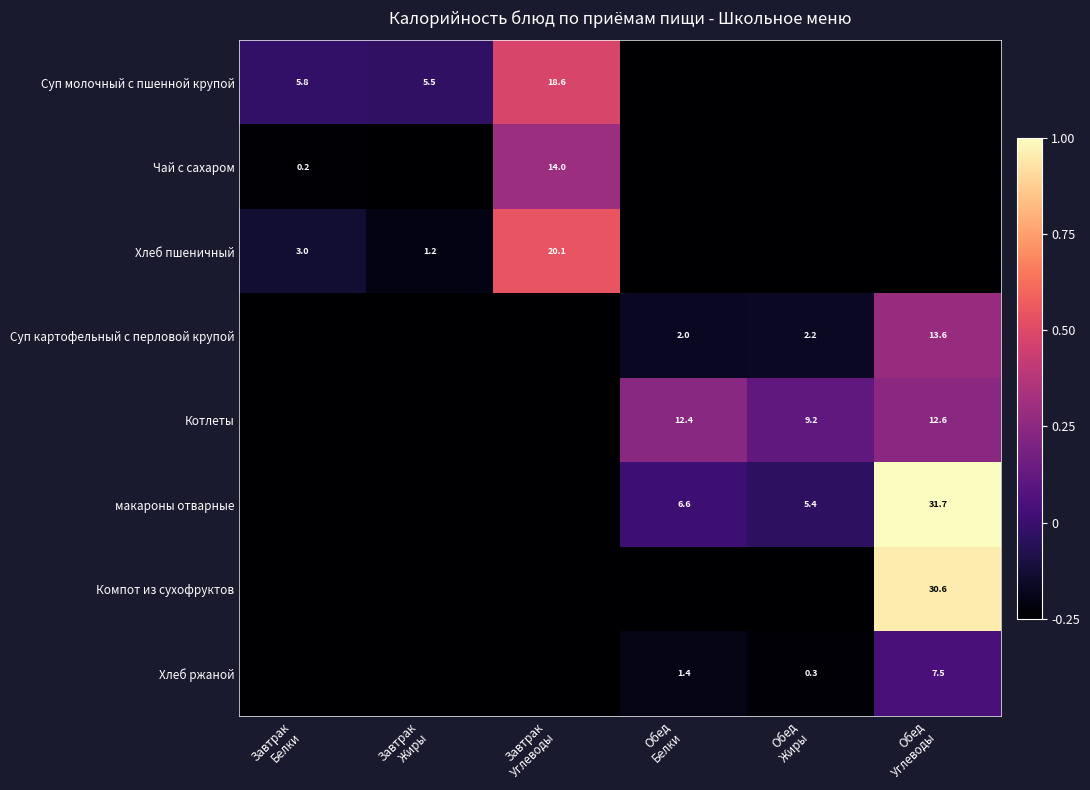

At which label does Компот из сухофруктов first exceed 0?

Обед Углеводы